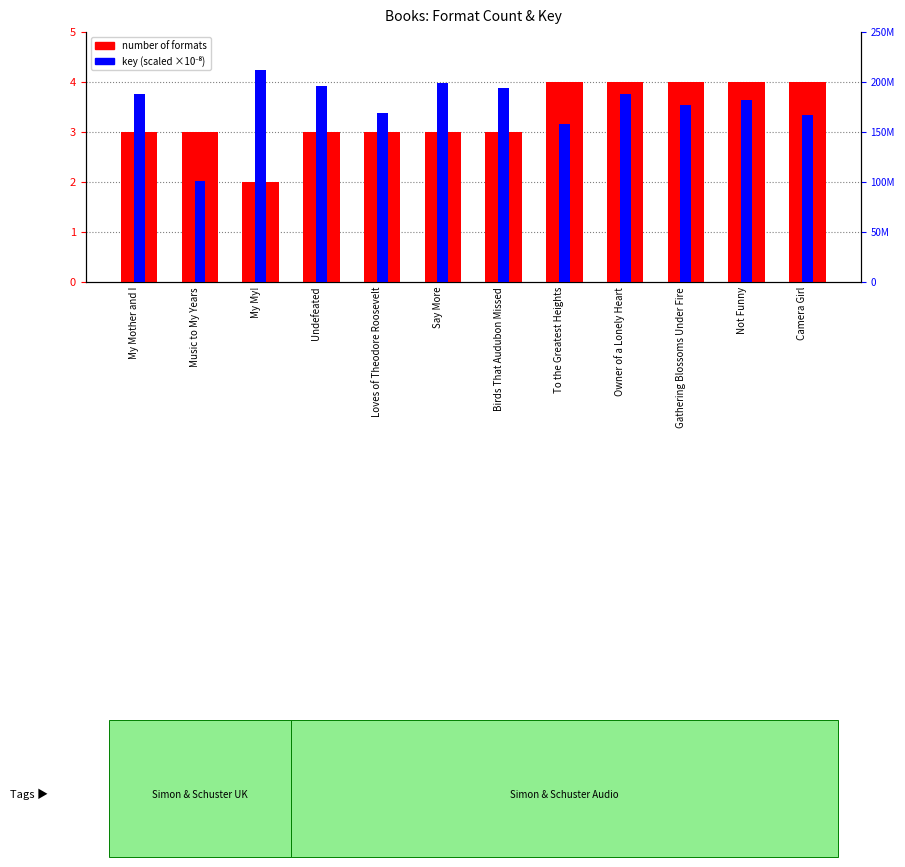

Rank the series by their maximum value, from highest to lowest.

number of formats, key (scaled)